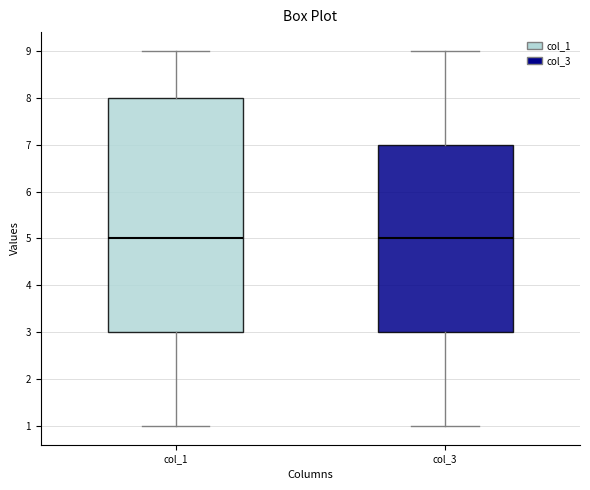

Which box is the tallest, from its lower edge to its upper edge?

col_1